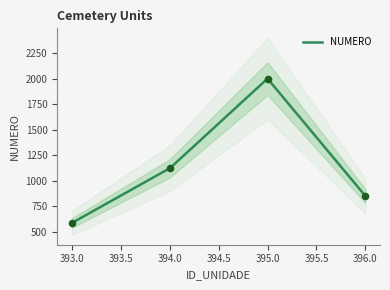

Which has a higher value, 393 or 395?

395